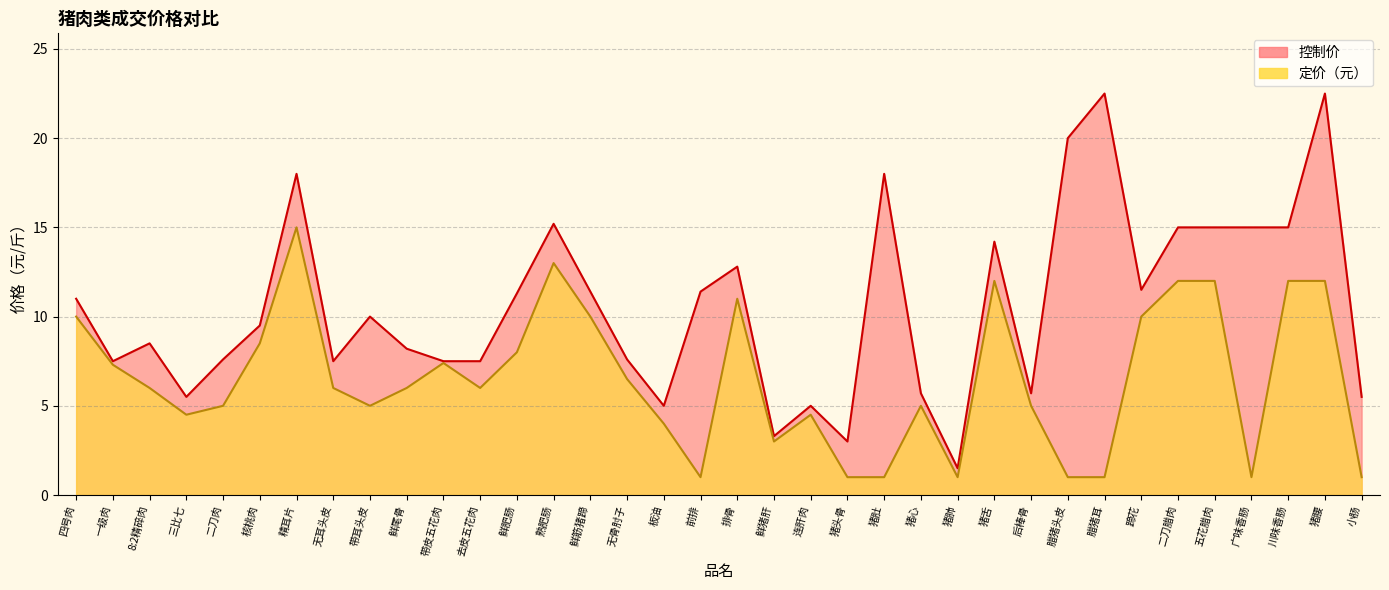

True or false: 控制价 has more than 0 points higher than both neighbors.

True